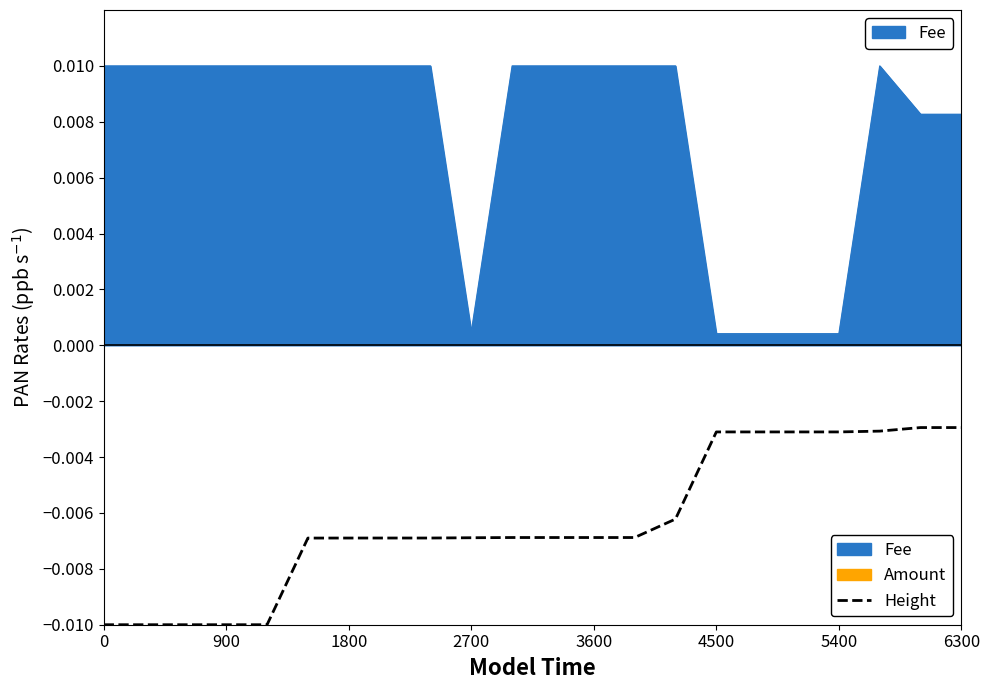

Which series has the widest spread of values?

Fee